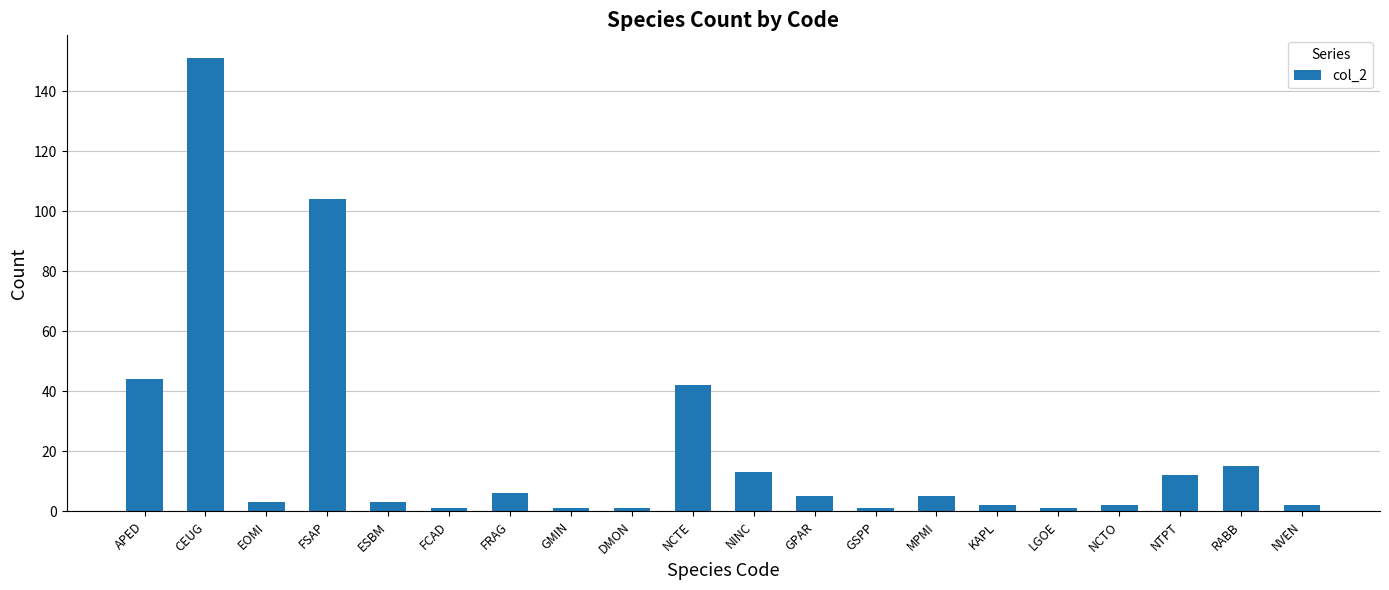

Between FSAP and NTPT, which is larger?

FSAP